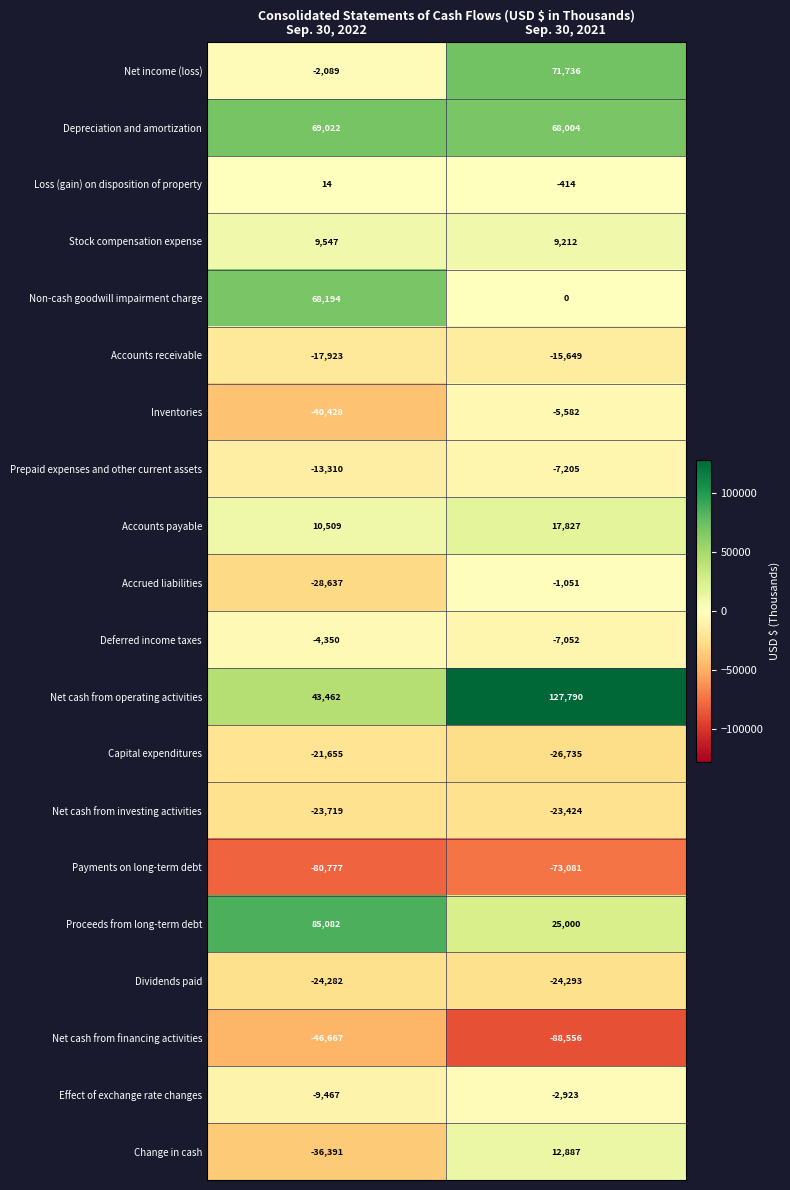

At Sep. 30, 2021, list the series in order from largest to smallest.

Net cash from operating activities, Net income (loss), Depreciation and amortization, Proceeds from long-term debt, Accounts payable, Change in cash, Stock compensation expense, Non-cash goodwill impairment charge, Loss (gain) on disposition of property, Accrued liabilities, Effect of exchange rate changes, Inventories, Deferred income taxes, Prepaid expenses and other current assets, Accounts receivable, Net cash from investing activities, Dividends paid, Capital expenditures, Payments on long-term debt, Net cash from financing activities